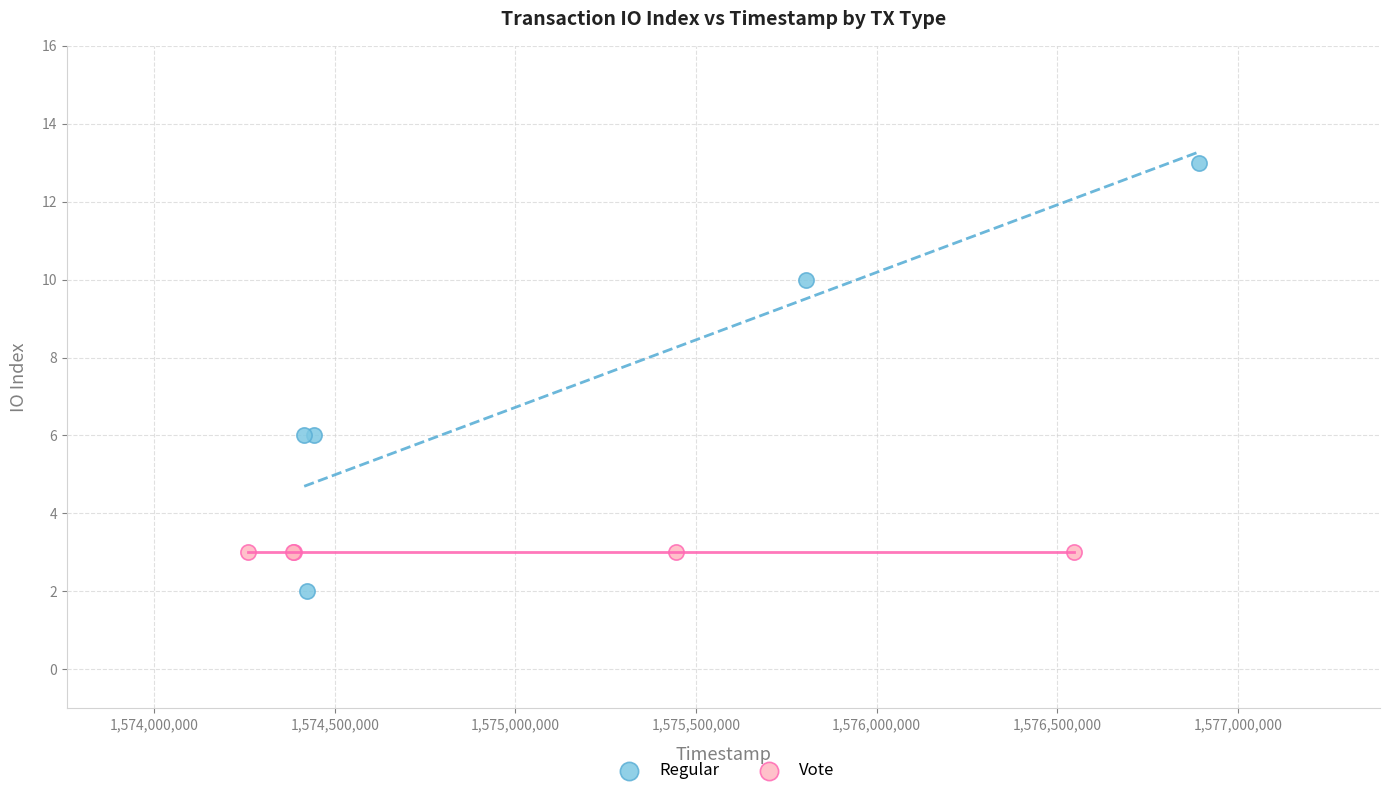

Which series reaches the maximum Y coordinate?

Regular